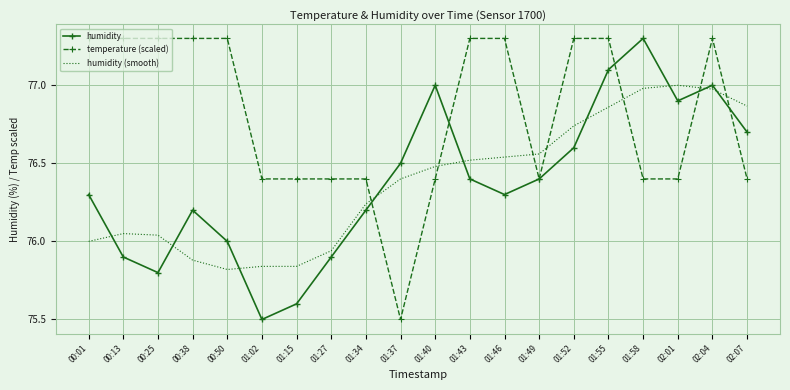

Between which two adjacent categories do humidity and humidity (smooth) first intersect?

00:01 and 00:13